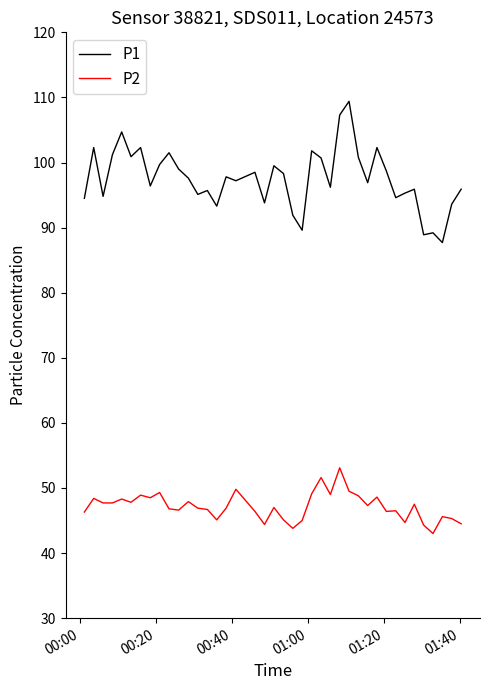

True or false: P1 and P2 cross at least once.

False